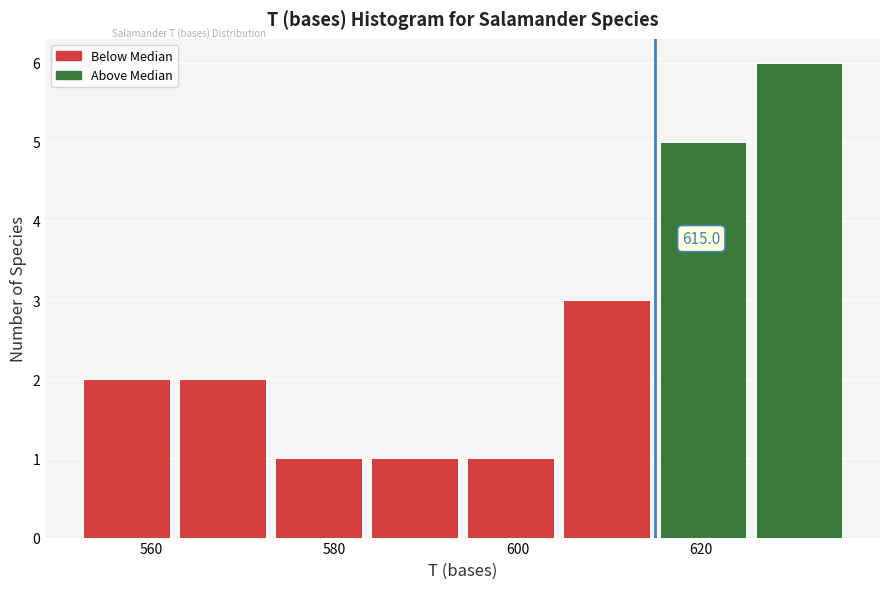

Which range on the x-axis has the tallest bar?

625.5 to 636.0